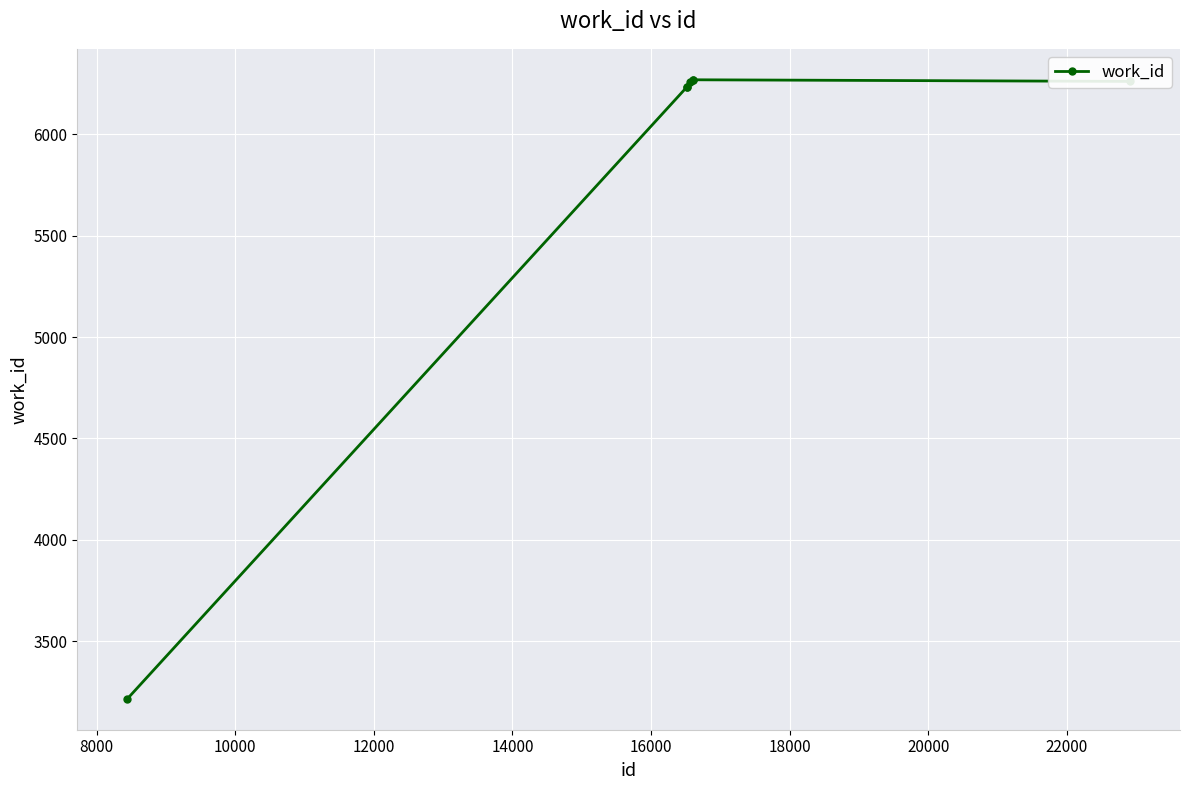

How many lines are shown in the chart?

1